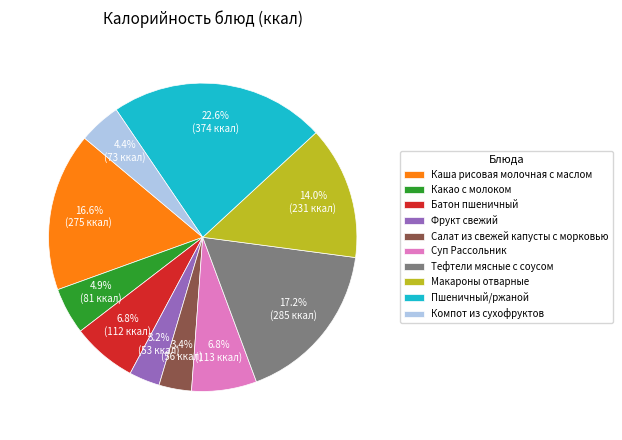

Does Какао с молоком account for over 50% of the chart?

No